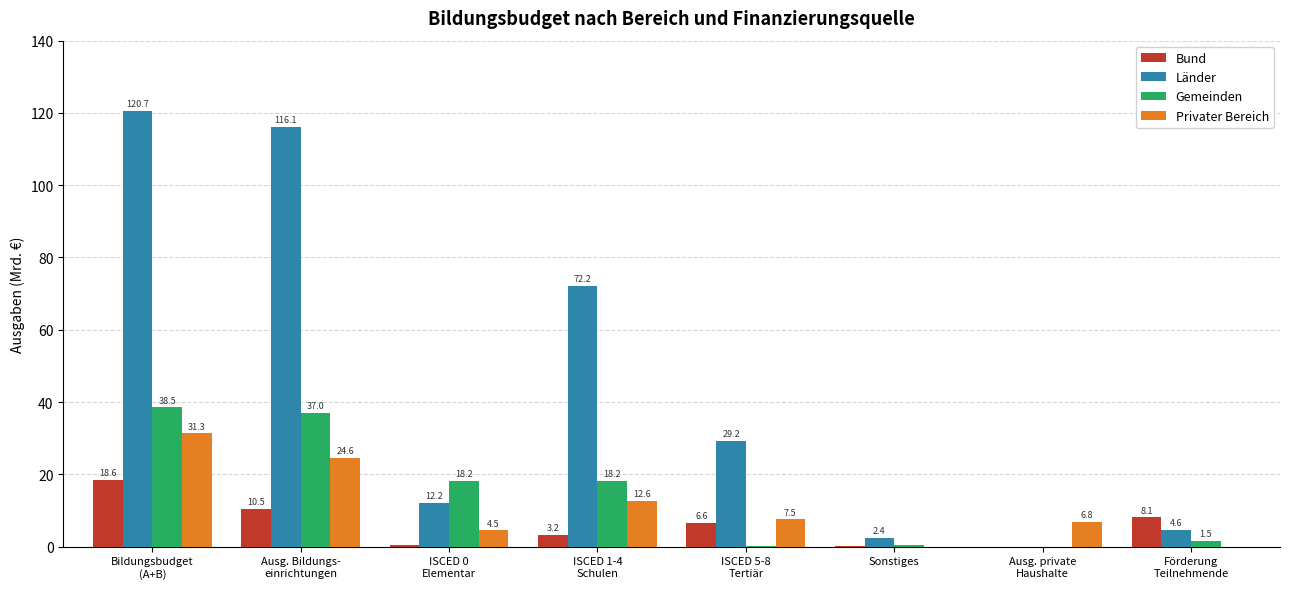

Where does the Gemeinden series first go above 18?

Bildungsbudget
(A+B)